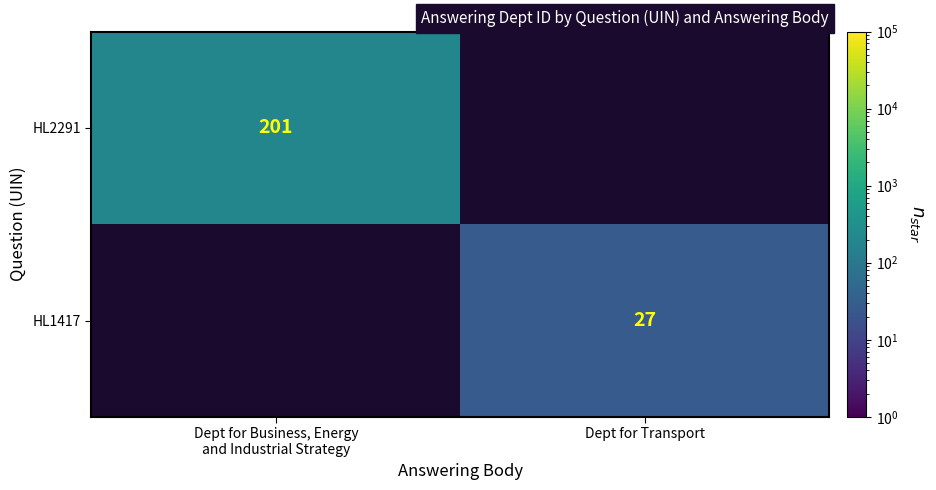

True or false: HL1417 has a value of 27 at Dept for Transport.

True